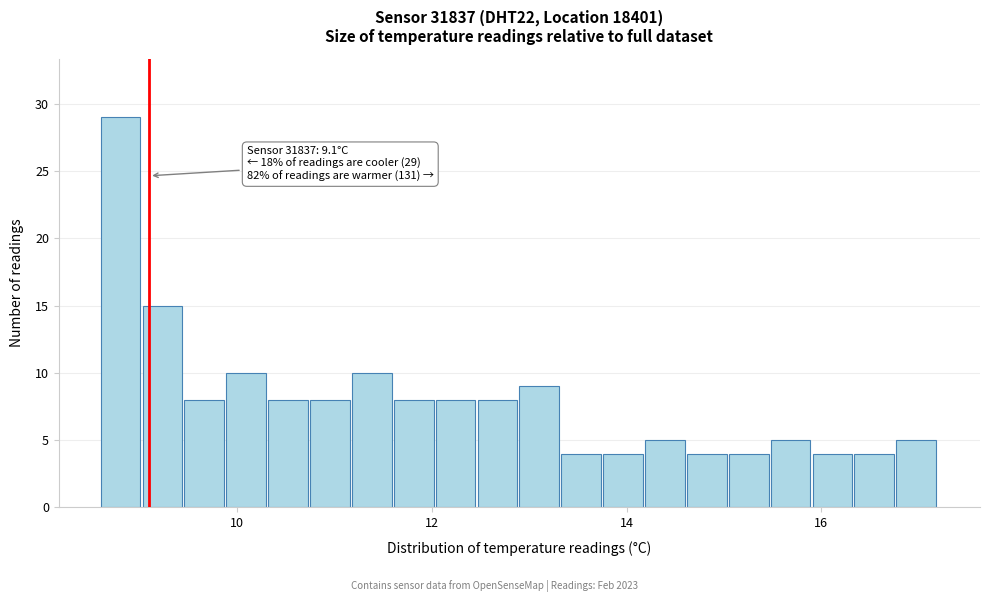

Read against the x-axis, roughly where is the centre of the tallest bar?

8.8